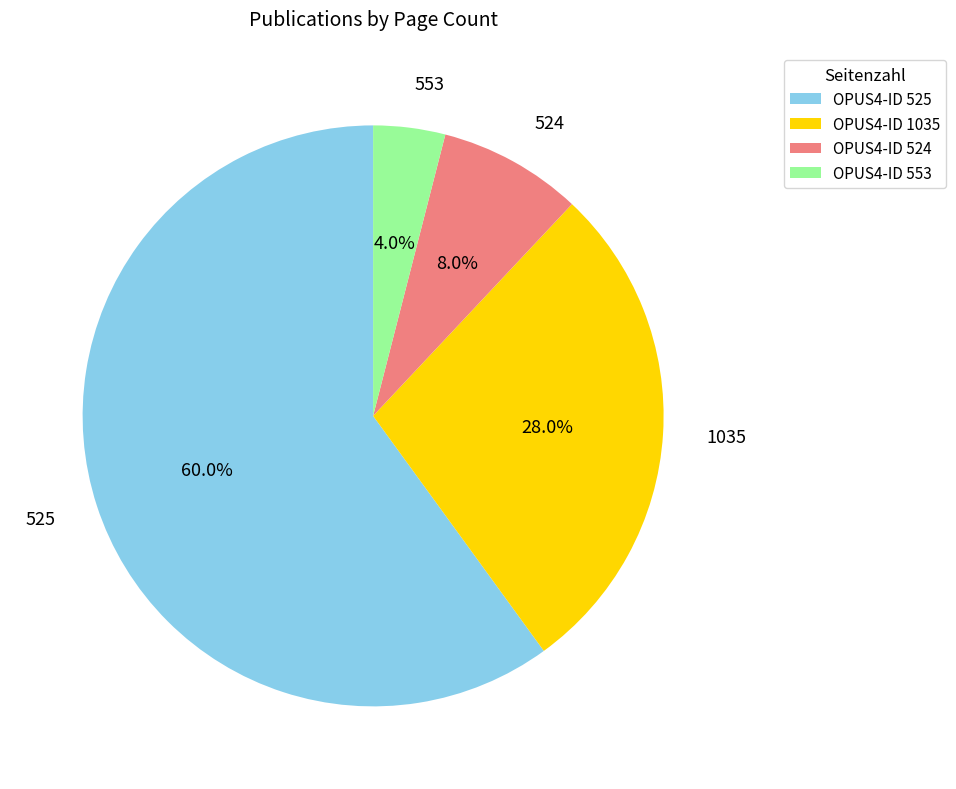

How many segments does this pie chart have?

4